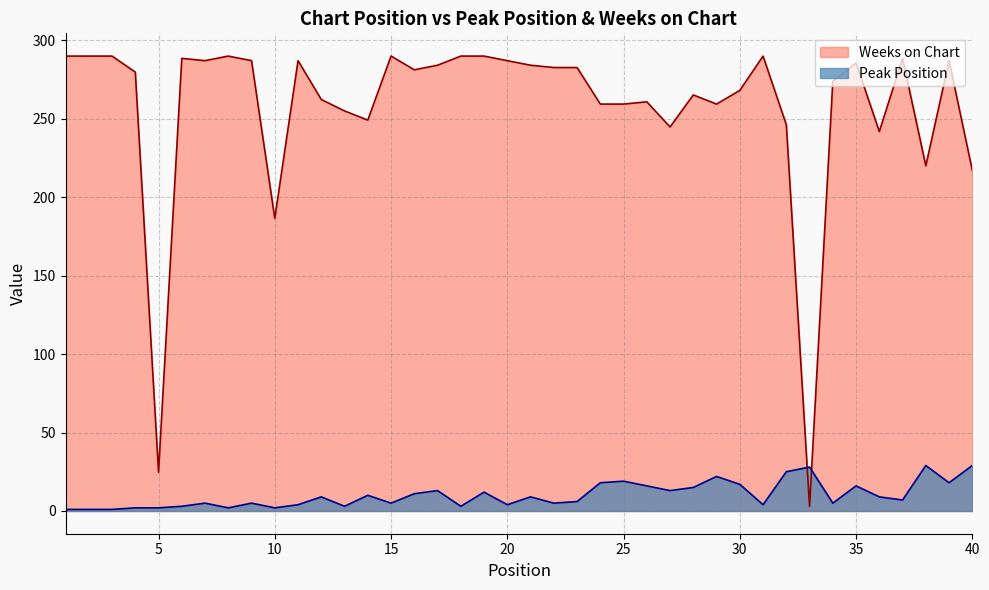

At which category does Peak Position reach its first local valley?

8